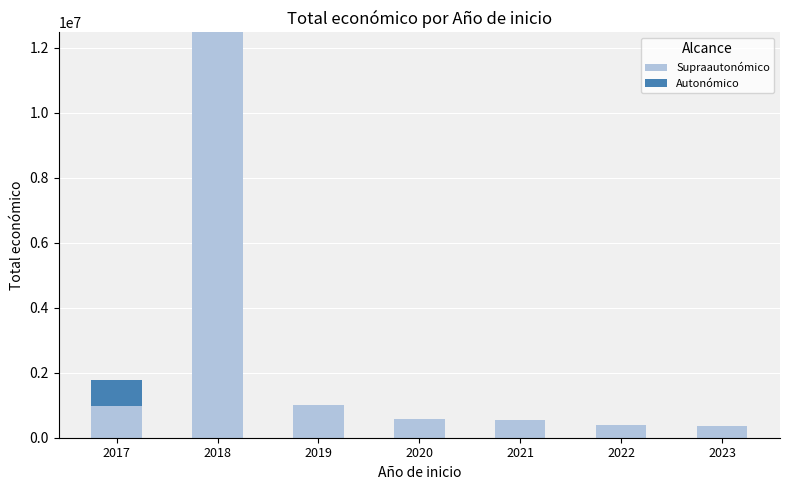

Count the number of categories in the chart.

7